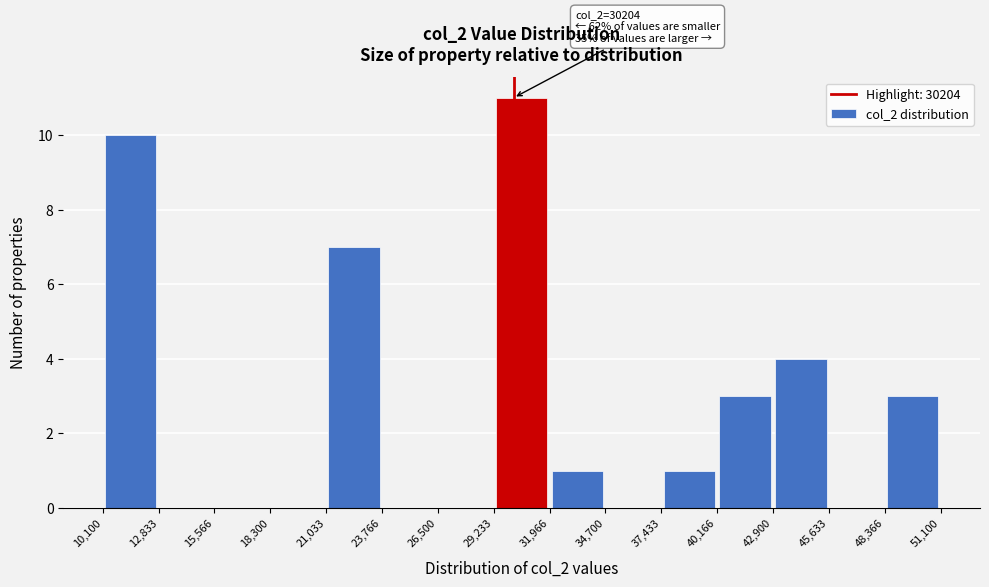

Which range on the x-axis has the tallest bar?

29,233 to 31,966